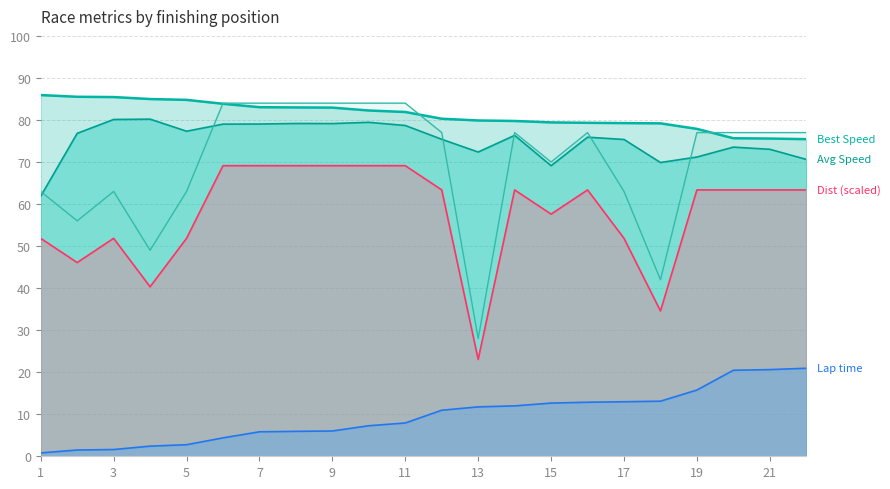

At which label is Total Distance closest to 56?

2